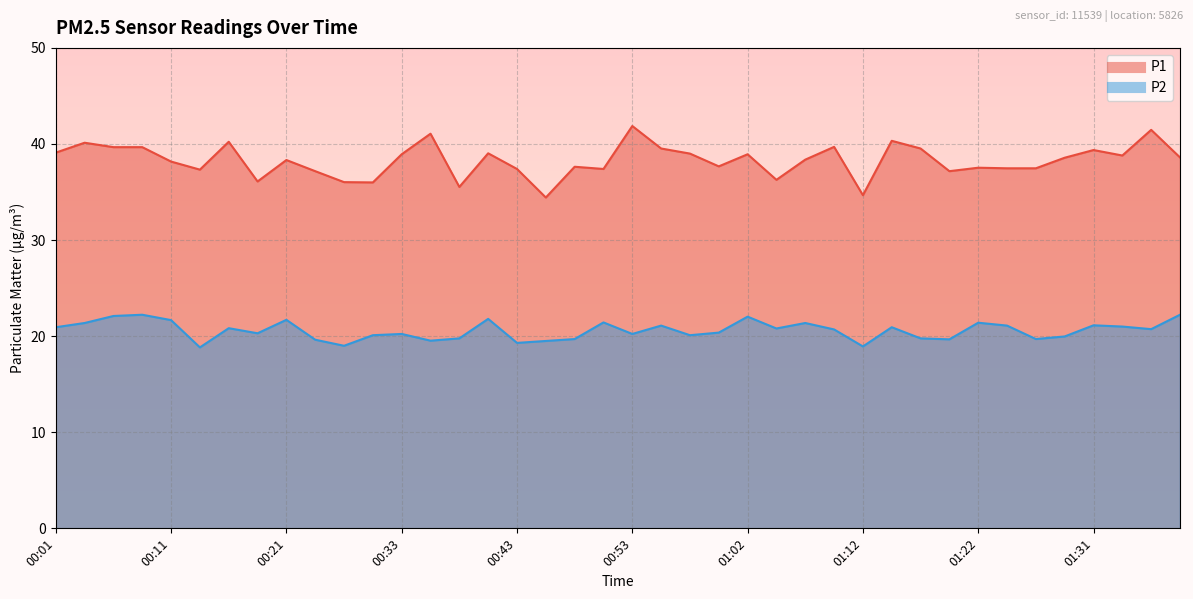

In P1, how many points are higher than both neighbors (excluding endpoints)?

13